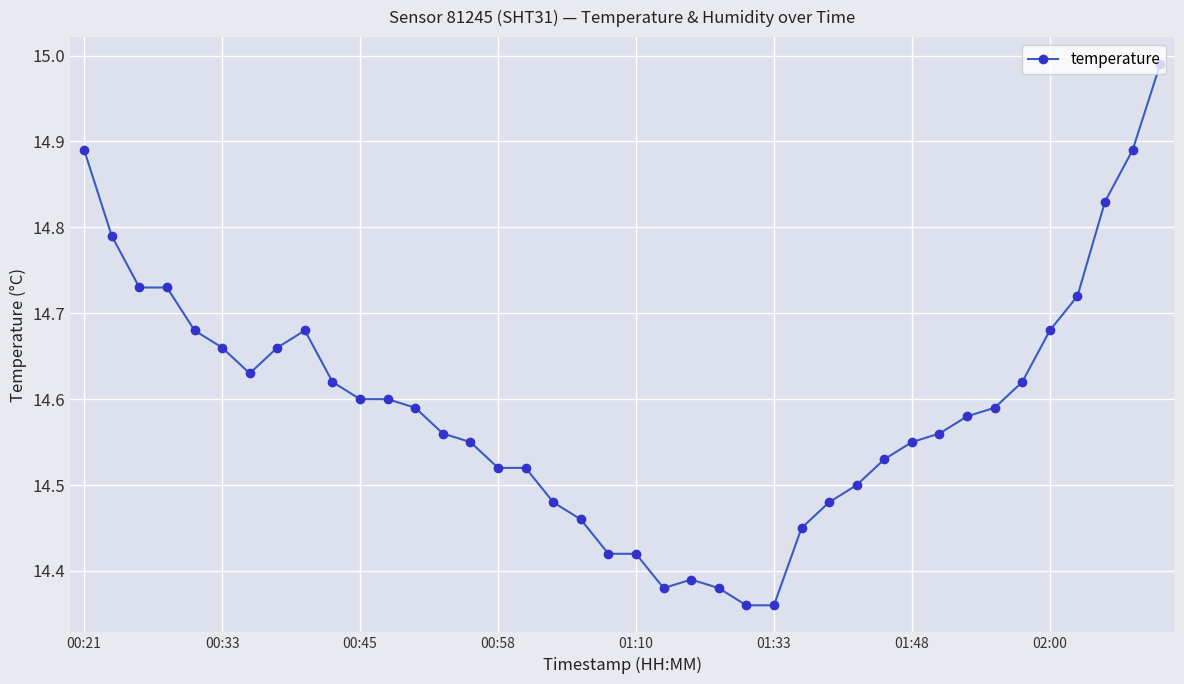

What is the difference between the second highest and second lowest values?

0.5